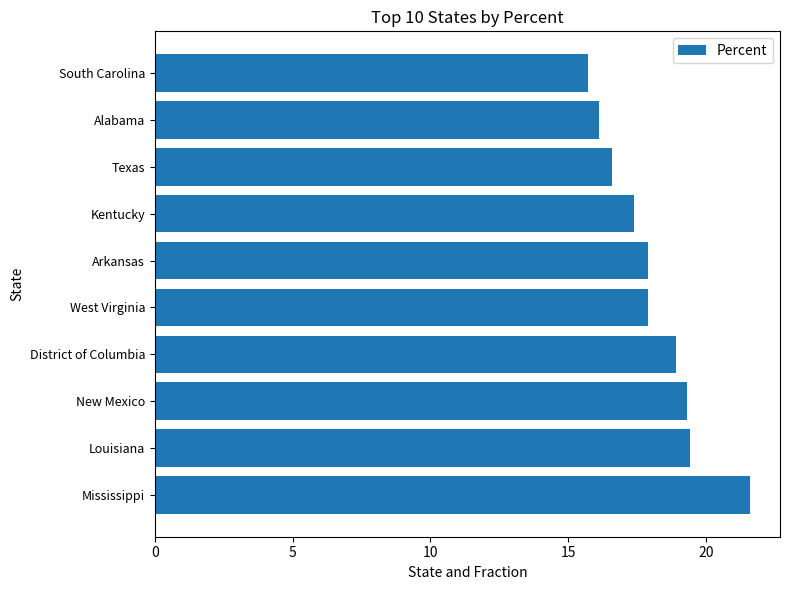

Between Arkansas and Kentucky, which is larger?

Arkansas